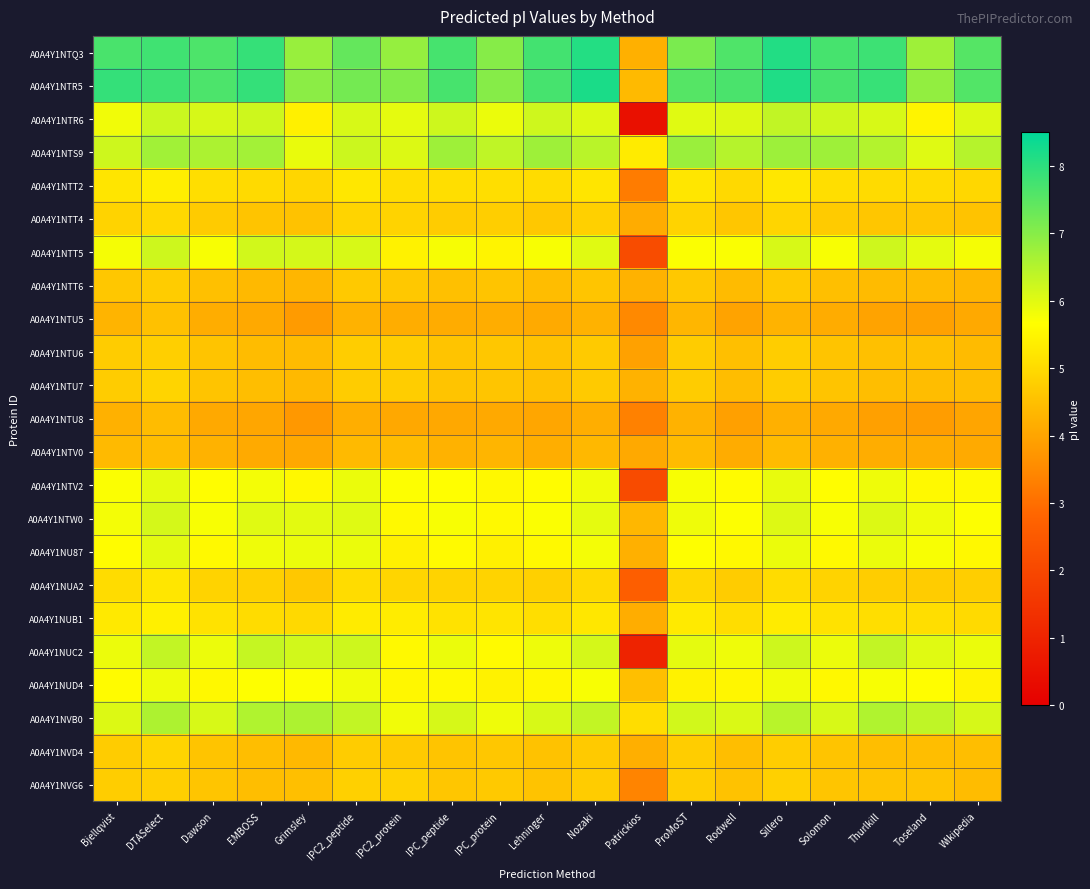

Between Grimsley and Rodwell, which is larger?

Rodwell